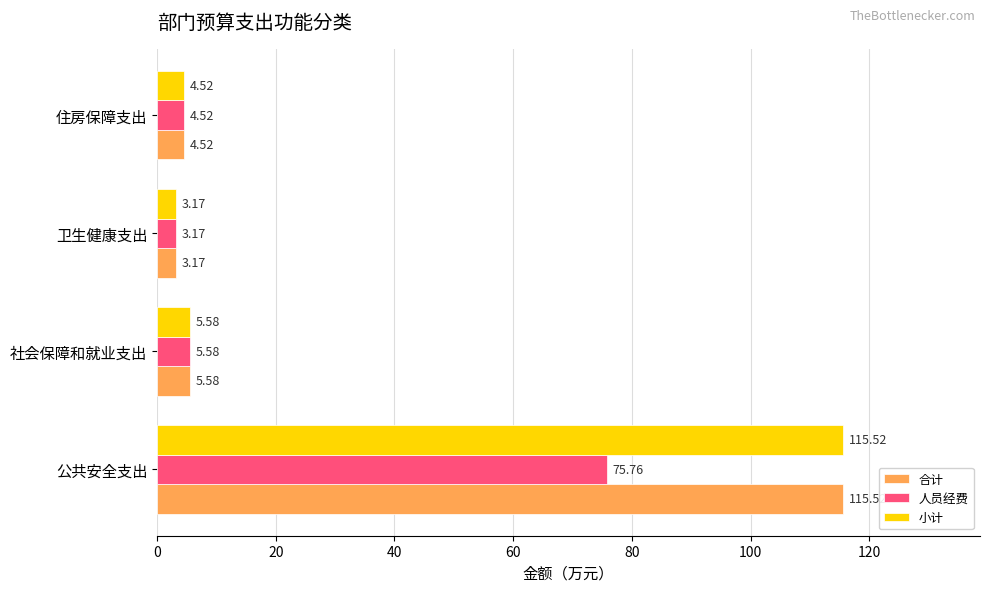

What is the average value of the 小计 series?

32.2